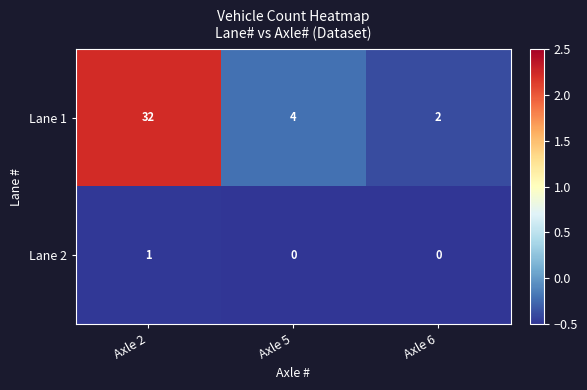

Count the Lane 2 values in the range 0 to 1.

3